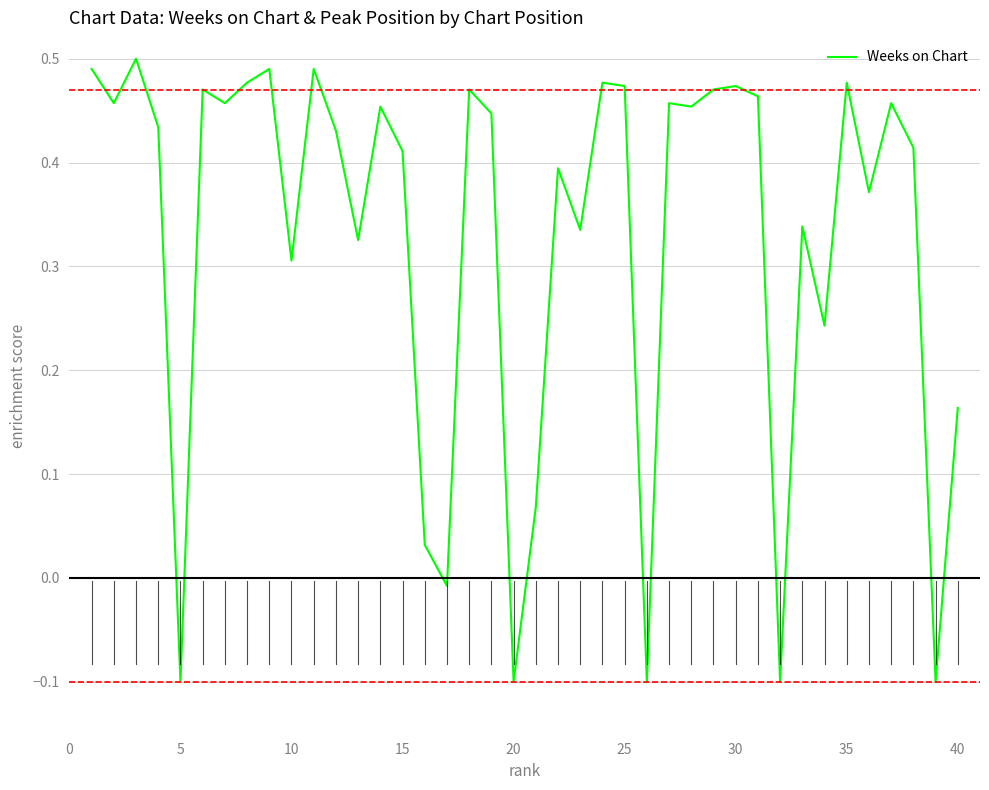

What is the difference between the maximum and minimum values?

0.6